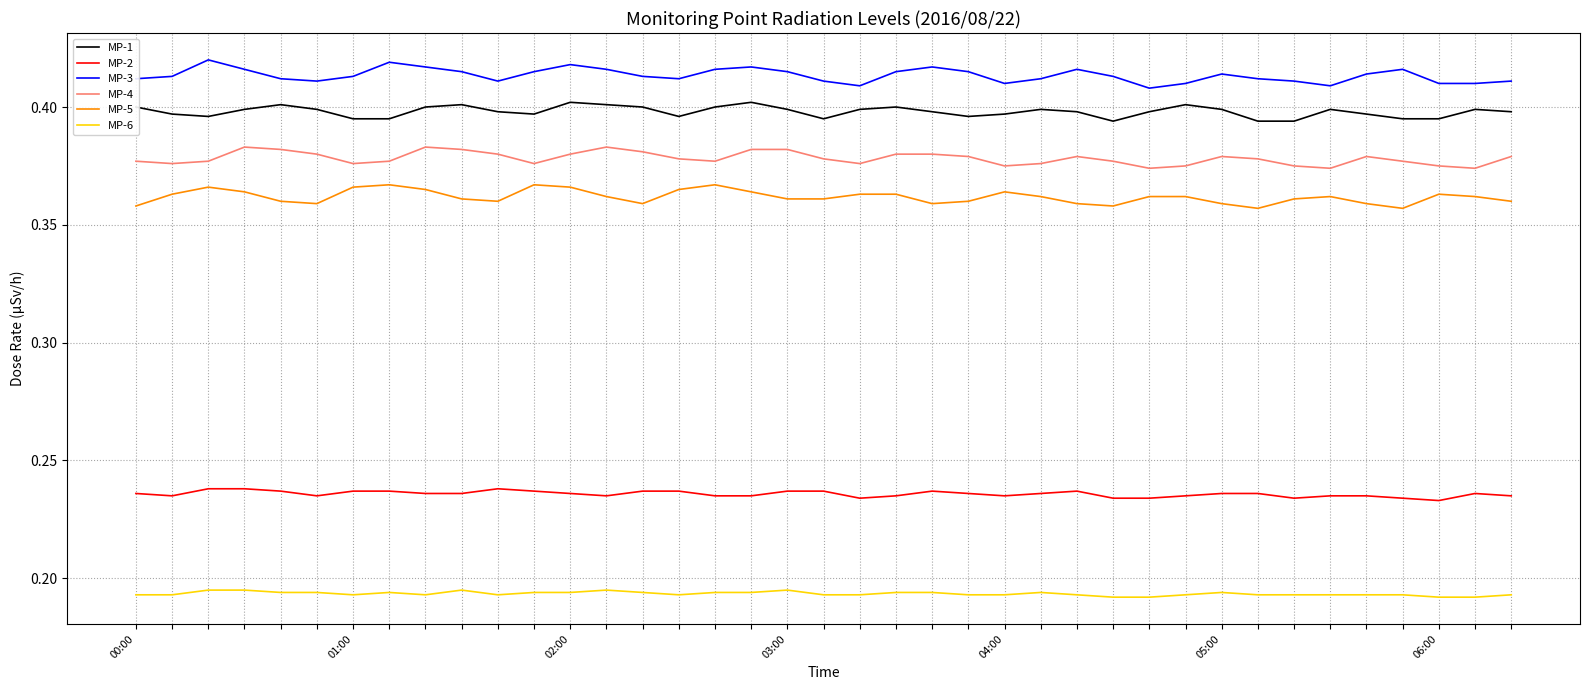

True or false: MP-6 and MP-3 cross at least once.

False